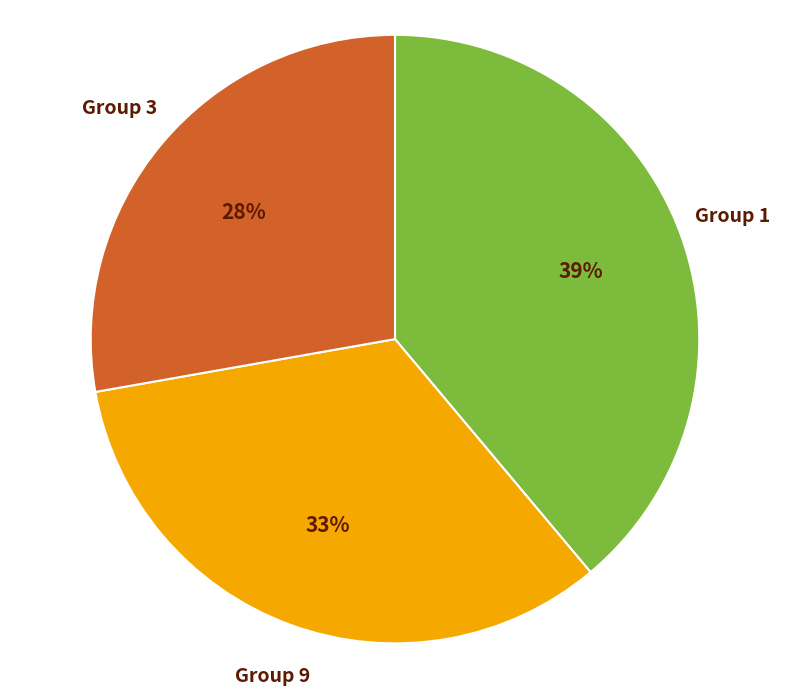

To the nearest percent, what percentage of the pie is Group 9?

33%